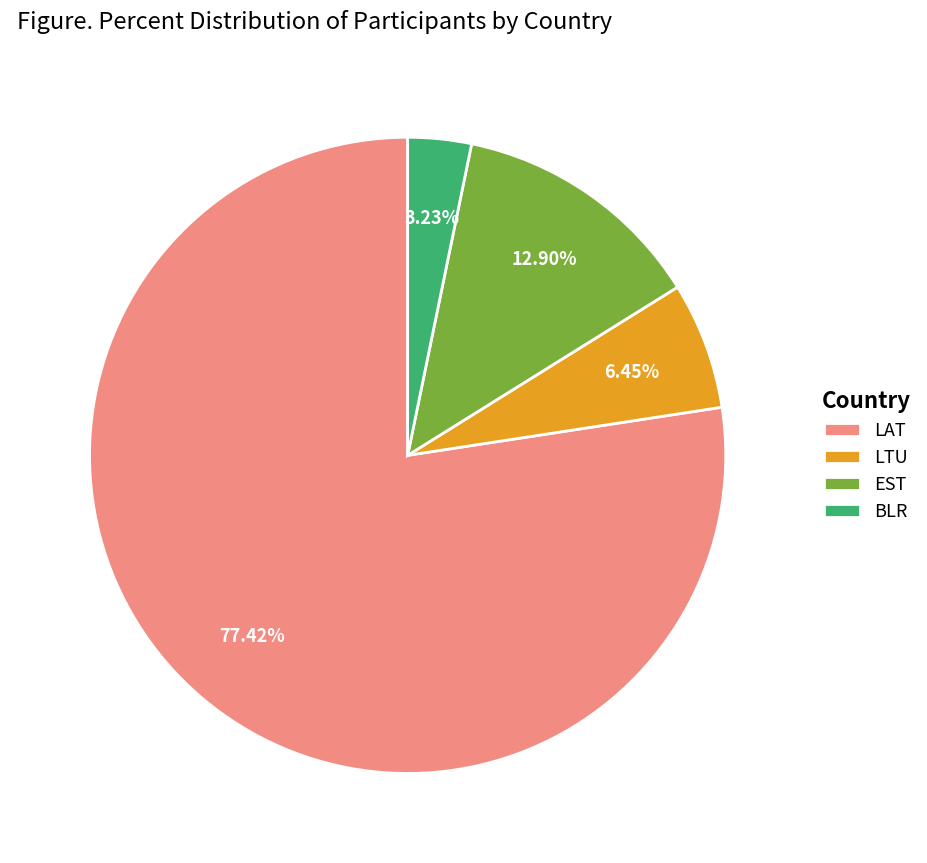

What percentage is the LAT slice, to the nearest percent?

77%